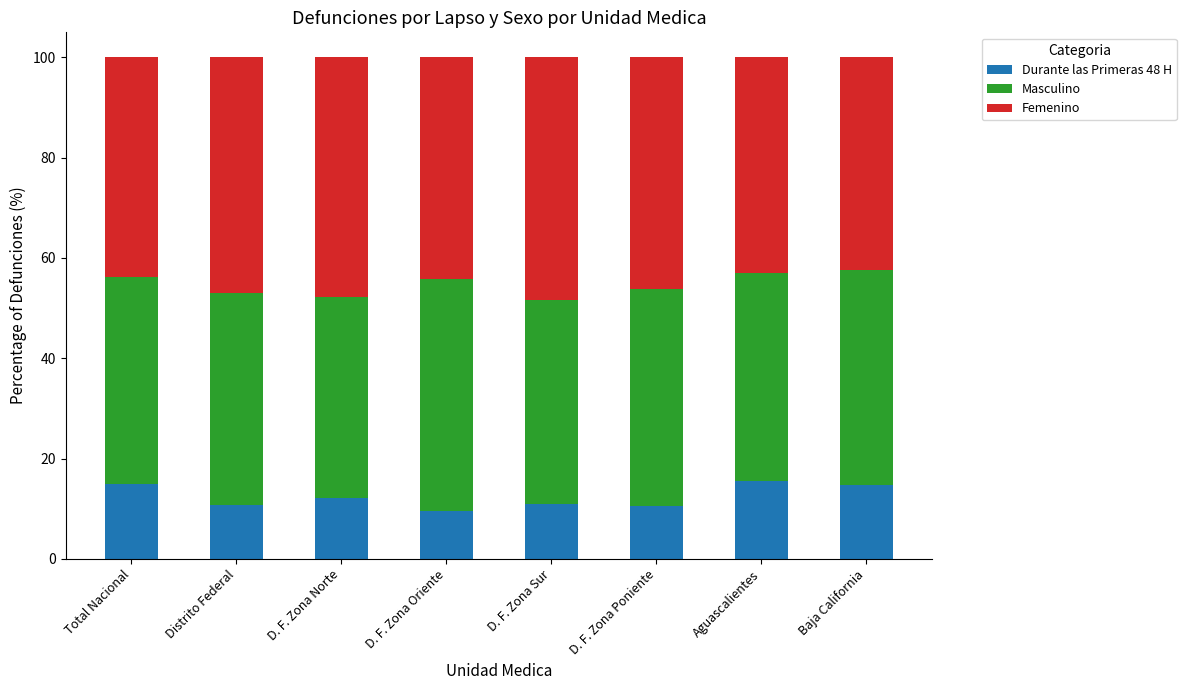

The Durante las Primeras 48 H series shows 10.8 at Distrito Federal. True or false?

True